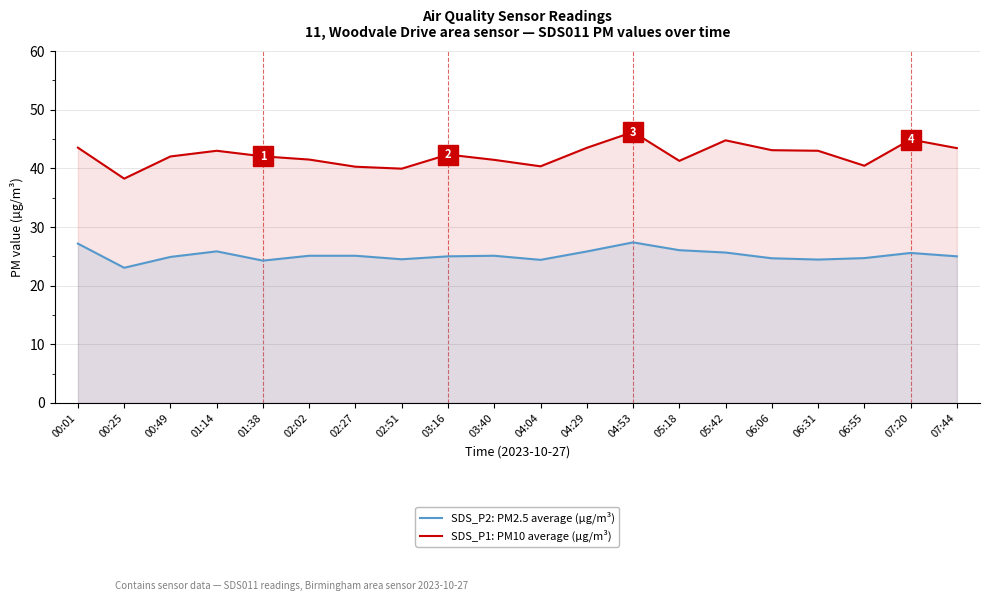

The SDS_P1: PM10 average (µg/m³) series shows 40.3 at 02:27. True or false?

True